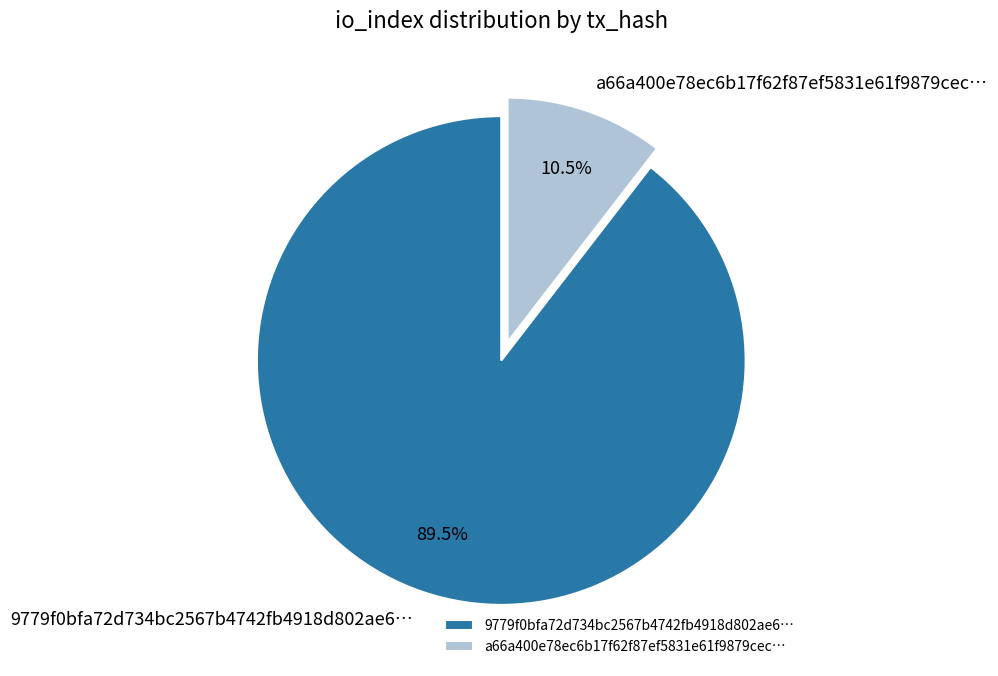

Between a66a400e78ec6b17f62f87ef5831e61f9879cec… and 9779f0bfa72d734bc2567b4742fb4918d802ae6…, which is larger?

9779f0bfa72d734bc2567b4742fb4918d802ae6…